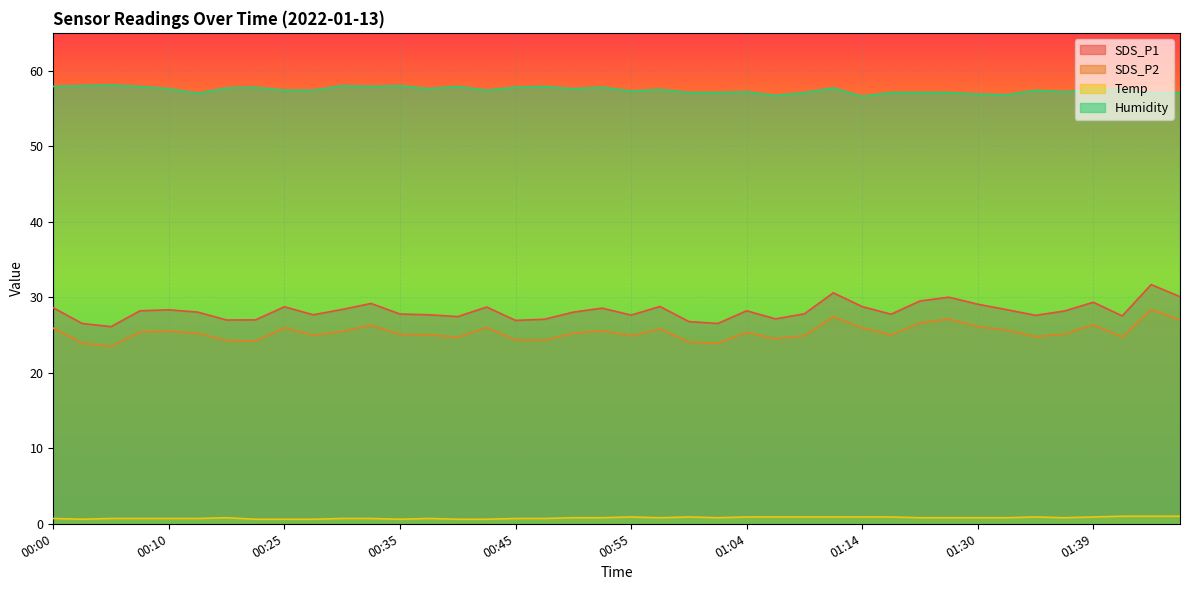

Reading right to left, transcribe all the data shown in this chart.

SDS_P1: 30.1	31.7	27.5	29.3	28.2	27.6	28.4	29.1	30.0	29.5	27.8	28.8	30.6	27.8	27.1	28.2	26.5	26.8	28.8	27.6	28.6	28.0	27.1	26.9	28.7	27.4	27.7	27.8	29.2	28.4	27.7	28.7	27.0	27.0	28.0	28.3	28.2	26.1	26.5	28.6
SDS_P2: 27.0	28.3	24.7	26.3	25.1	24.8	25.6	26.1	27.1	26.6	25.0	25.9	27.4	24.9	24.5	25.3	23.9	24.1	25.8	24.9	25.6	25.2	24.3	24.3	26.0	24.7	25.0	25.1	26.3	25.5	25.0	25.9	24.2	24.3	25.2	25.5	25.4	23.5	23.9	25.9
Temp: 1.0	1.0	1.0	0.9	0.8	0.9	0.8	0.8	0.8	0.8	0.9	0.9	0.9	0.9	0.9	0.9	0.8	0.9	0.8	0.9	0.8	0.8	0.7	0.7	0.6	0.6	0.7	0.6	0.7	0.7	0.6	0.6	0.6	0.8	0.7	0.7	0.7	0.7	0.6	0.7
Humidity: 57.1	57.0	57.5	57.5	57.2	57.4	56.8	56.9	57.1	57.1	57.1	56.6	57.7	57.1	56.7	57.2	57.1	57.1	57.5	57.3	57.8	57.6	57.9	57.8	57.4	57.9	57.6	58.0	57.9	58.0	57.4	57.4	57.8	57.7	57.0	57.6	57.9	58.1	58.0	57.9